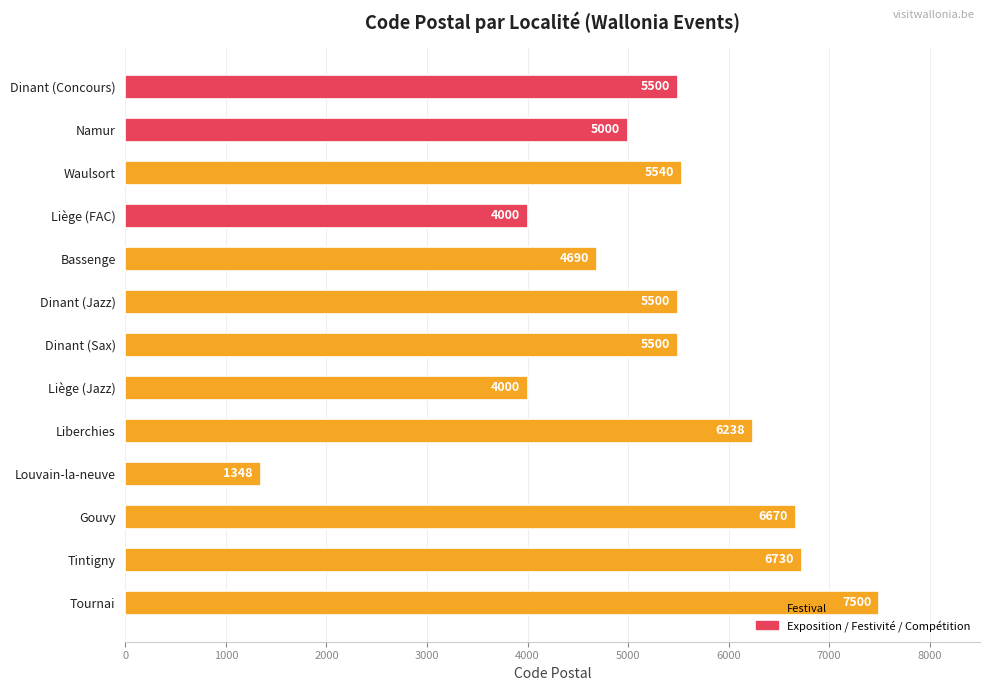

What is the greatest value displayed?

7500